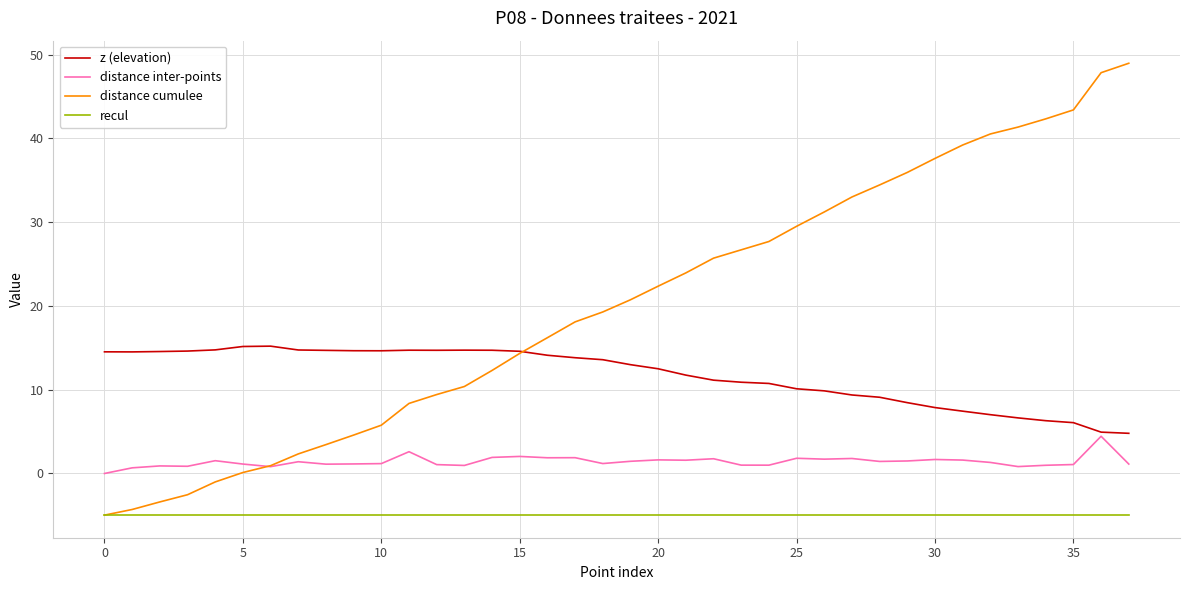

True or false: distance inter-points and distance cumulee cross at least once.

True